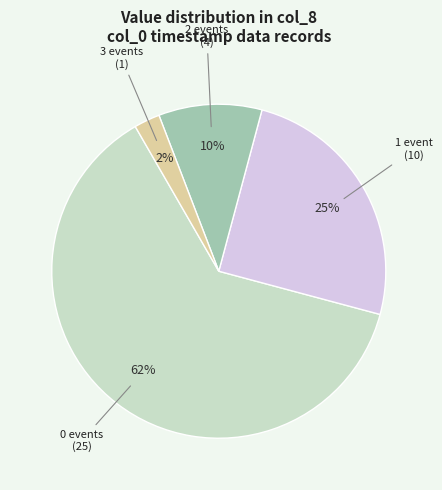

Combined, do 2 events and 3 events account for over 50%?

No